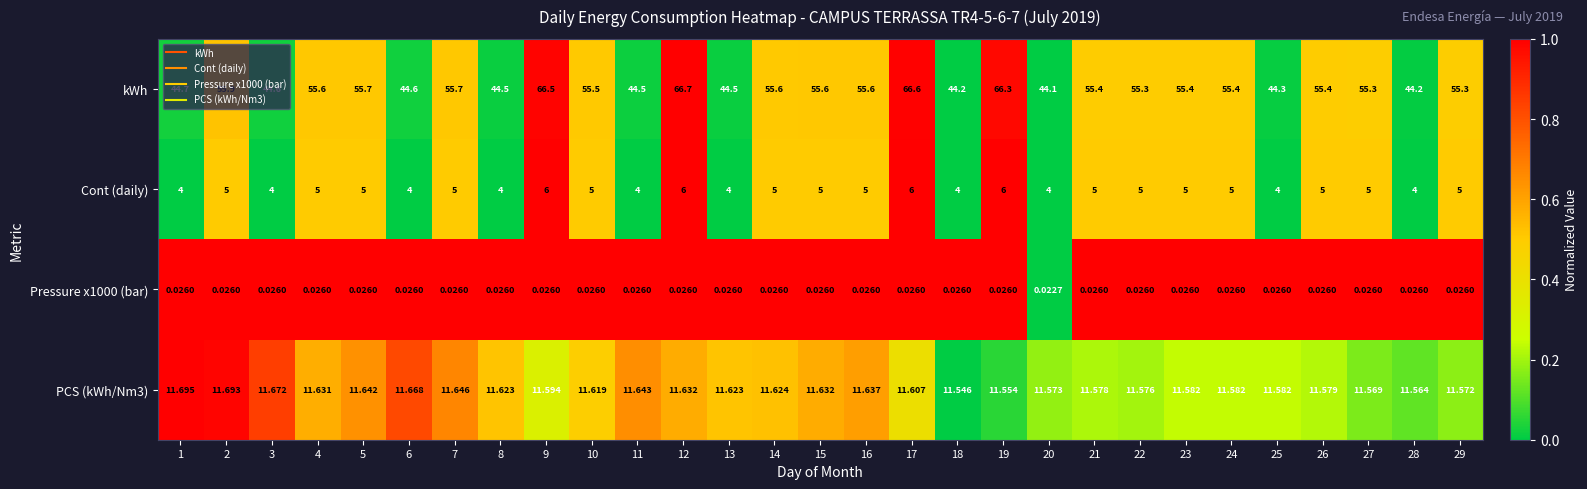

Which series has the largest range (max minus min)?

kWh